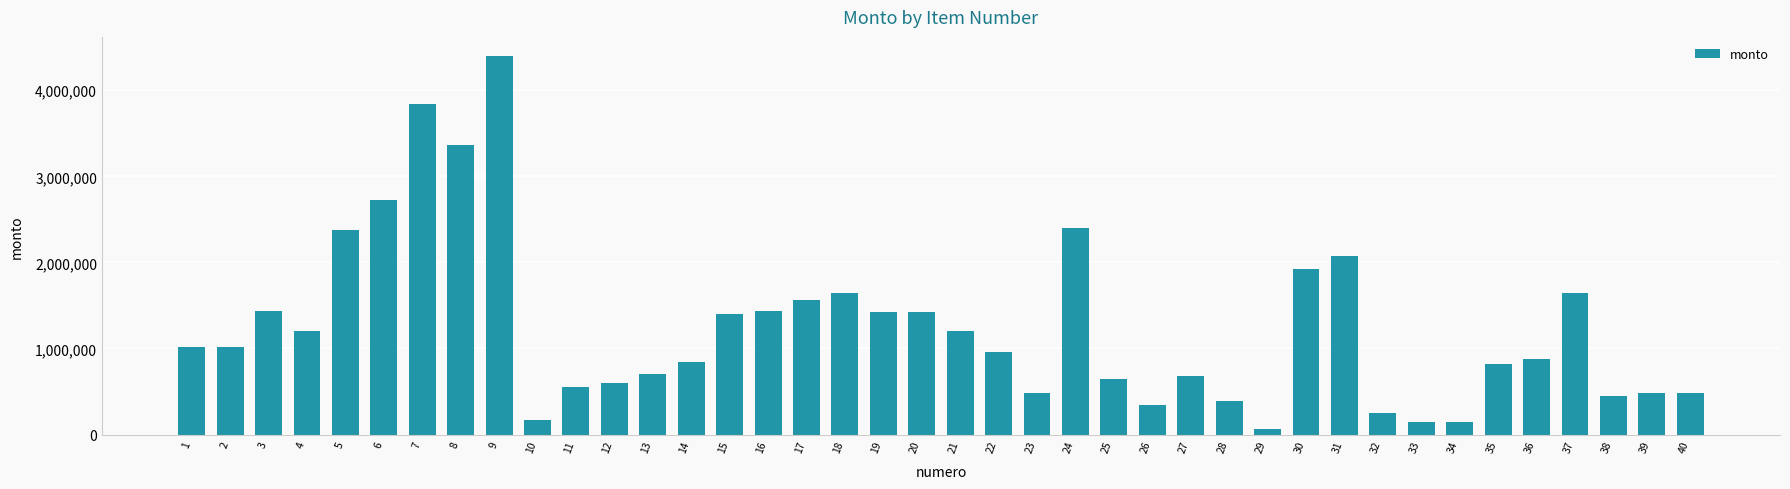

Is it true that the value at 33 is 150000?

True